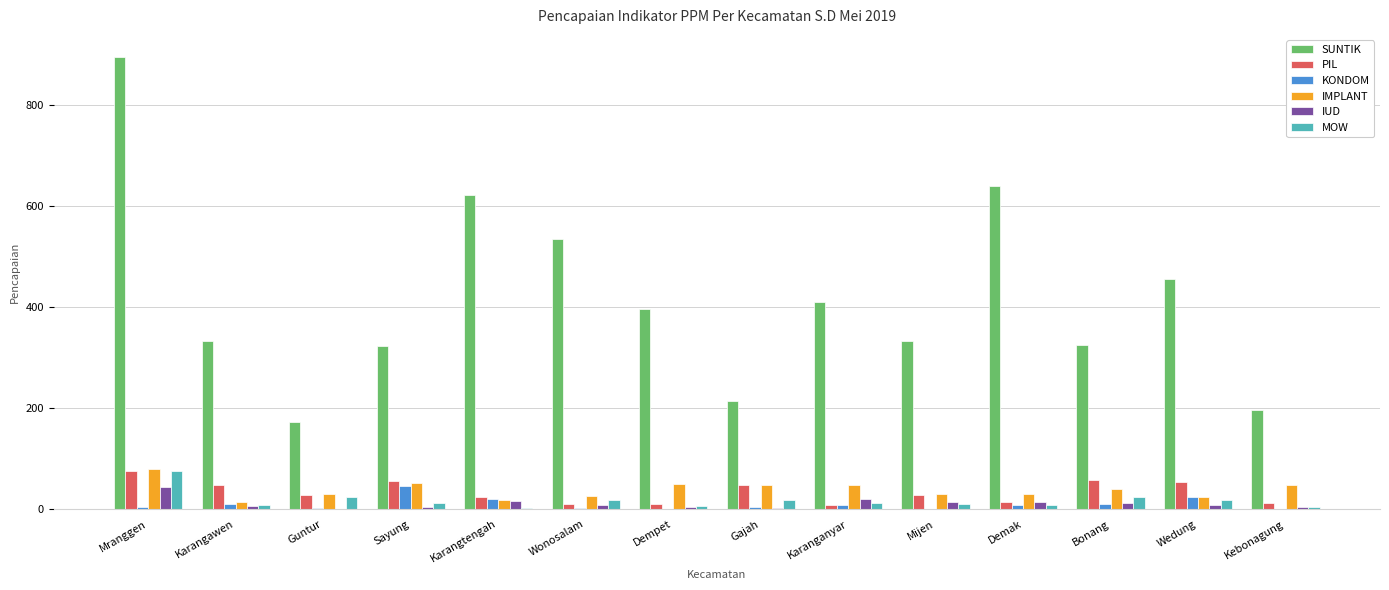

The IMPLANT series shows 49 at Dempet. True or false?

True